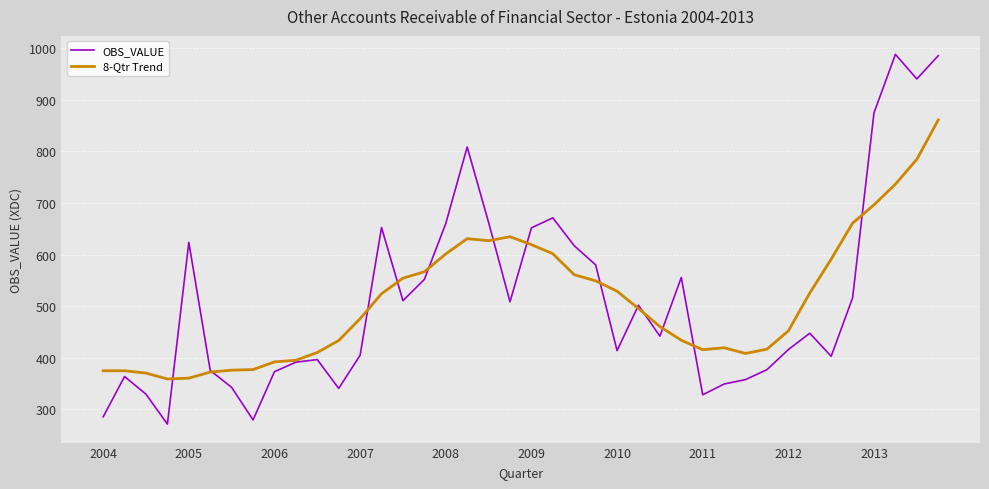

What is the smallest value displayed?

271.7